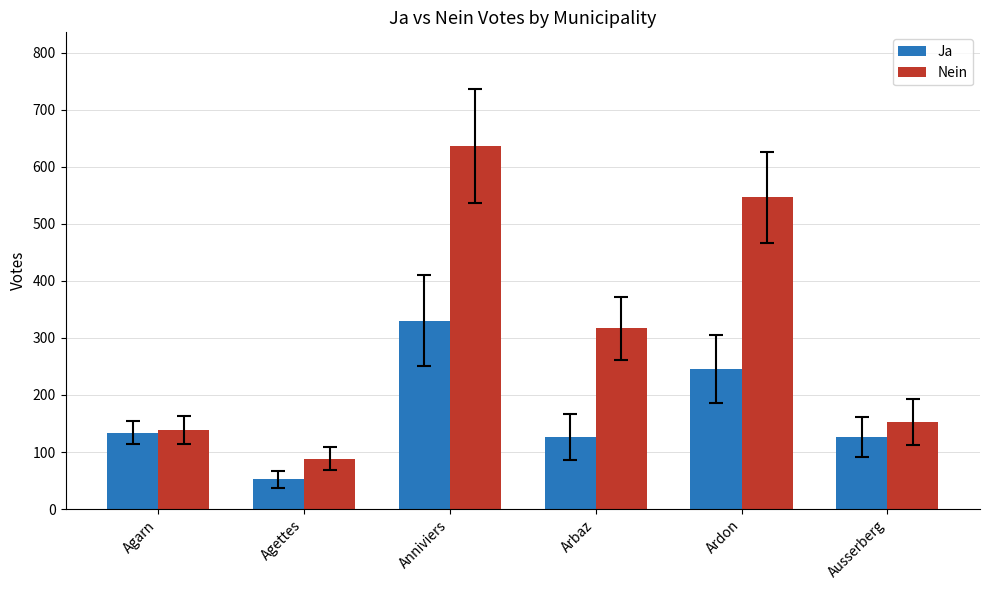

Reading right to left, transcribe all the data shown in this chart.

Ja: 126	246	126	330	52	134
Nein: 153	547	317	636	88	139